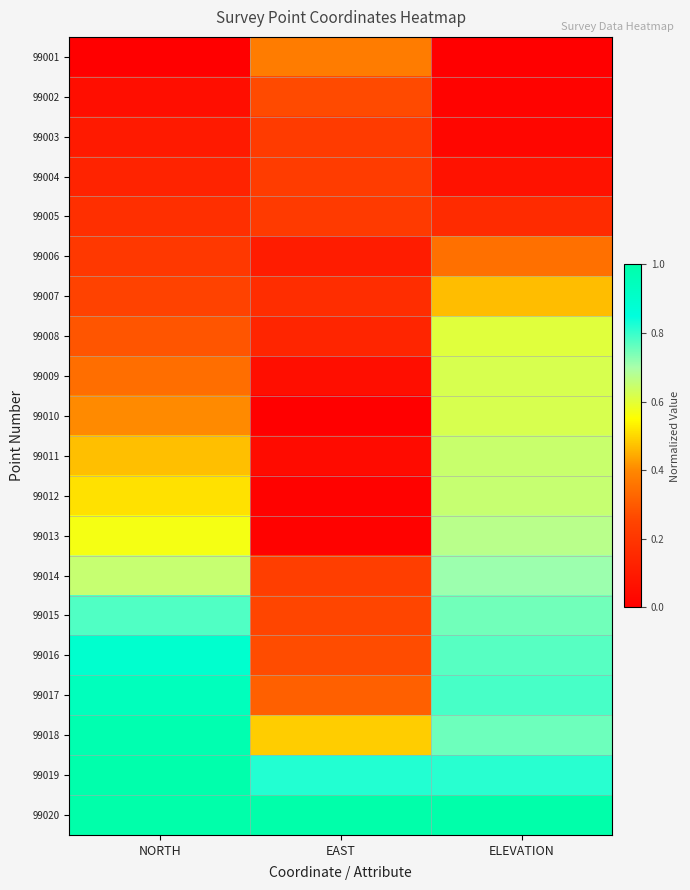

Count the number of categories in the chart.

3